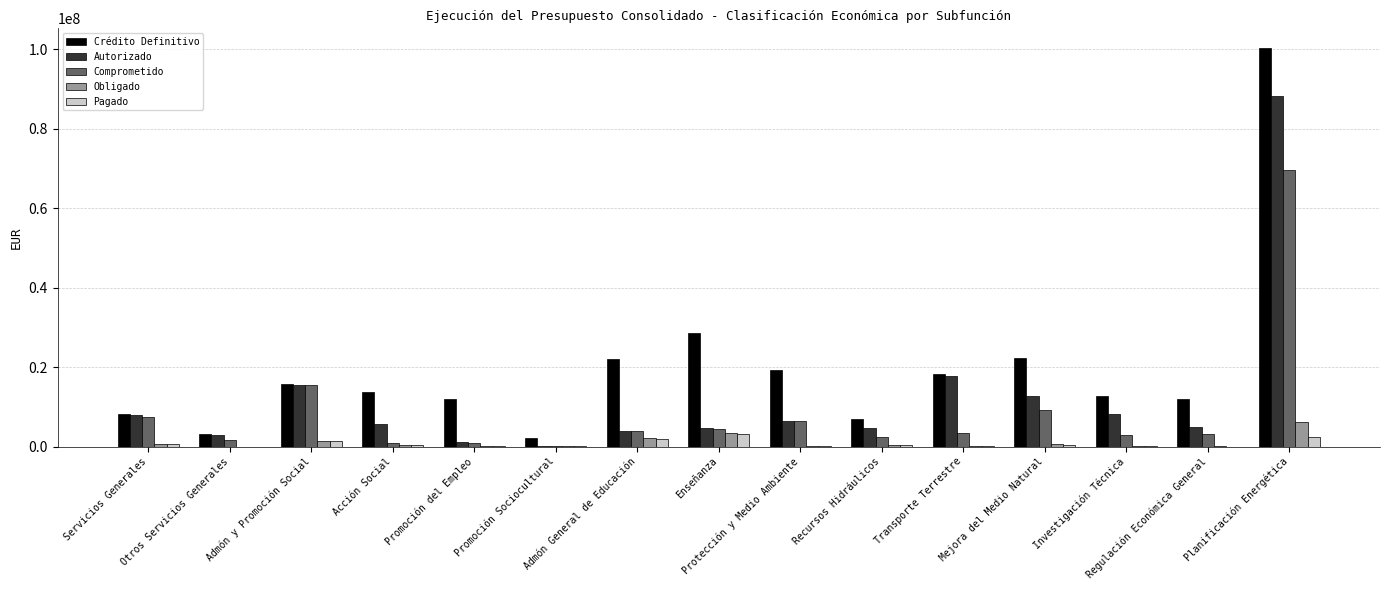

What is the maximum value shown in the chart?

100268441.3